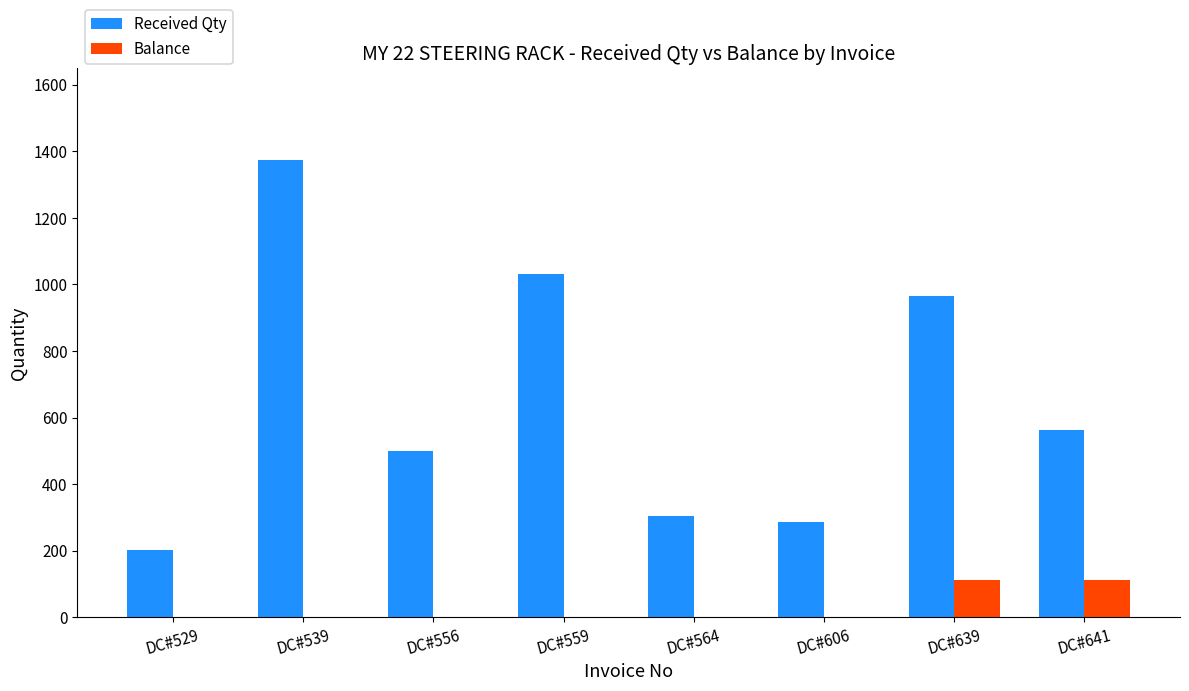

What is the sum of all Received Qty values?

5226